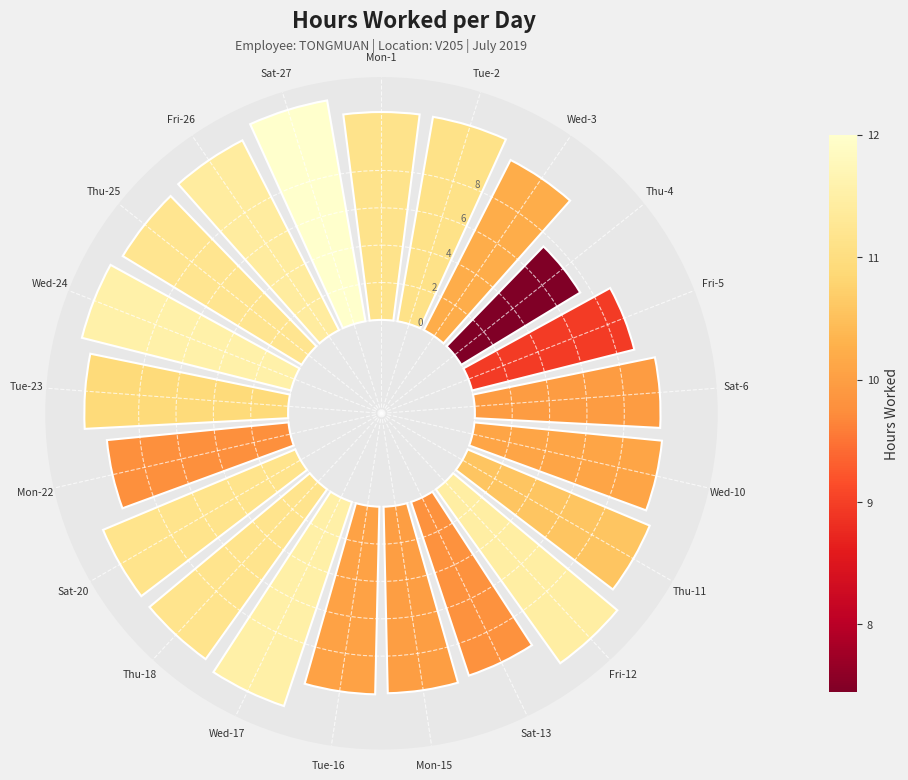

Count the number of slices in the pie.

21